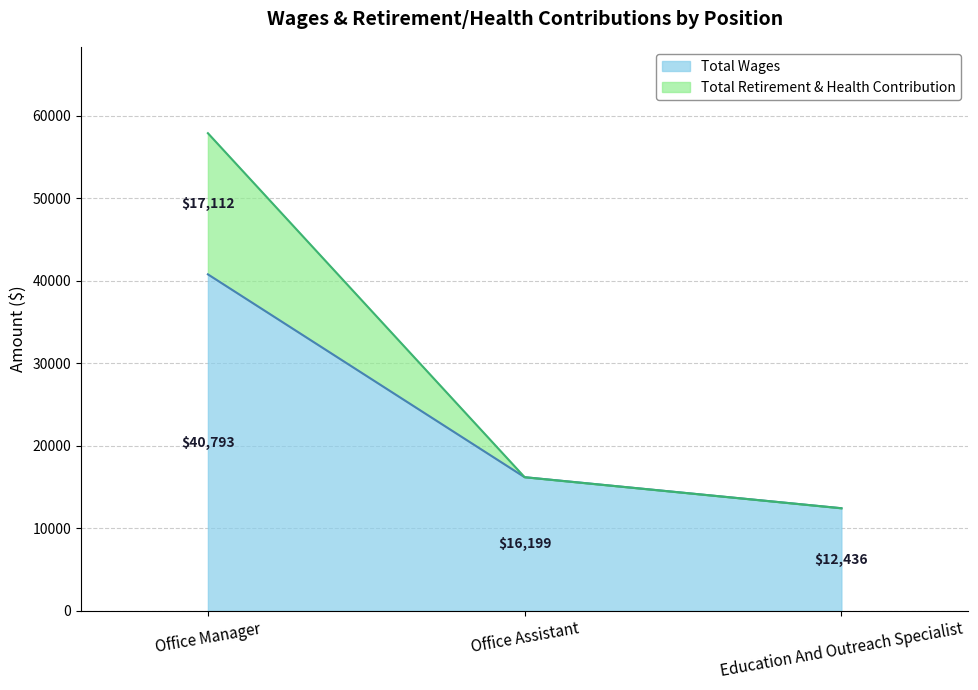

At how many categories does at least one series exceed 41097?

1